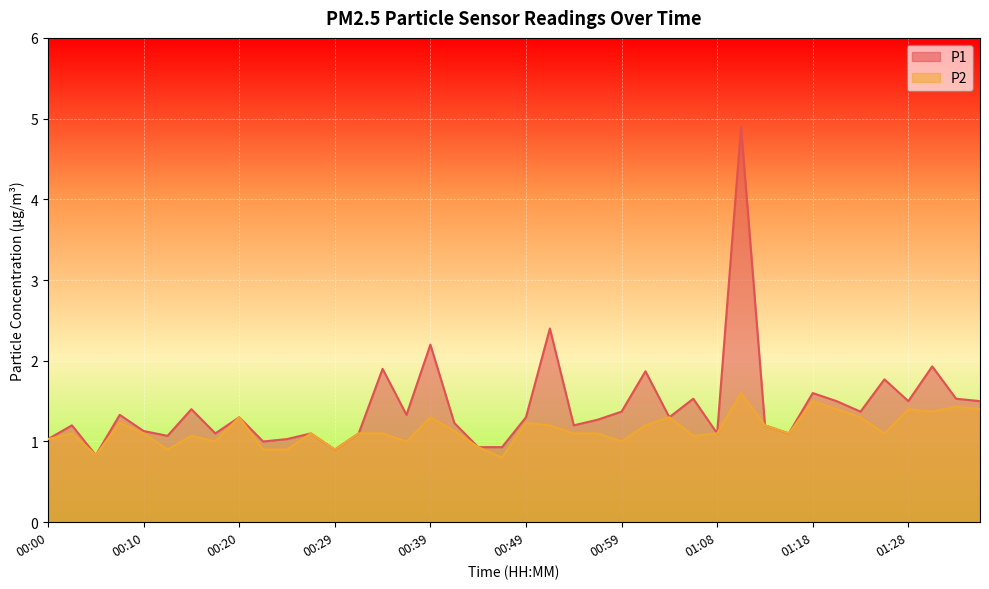

Which series has the widest spread of values?

P1